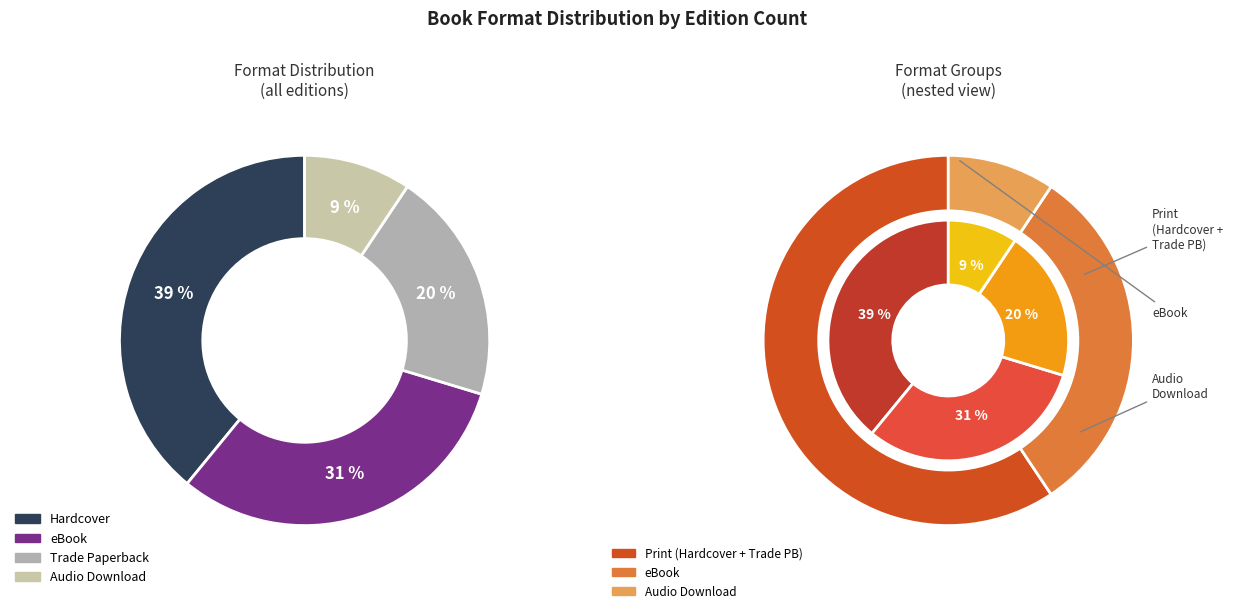

Is it true that Trade Paperback is 12% of the pie?

False